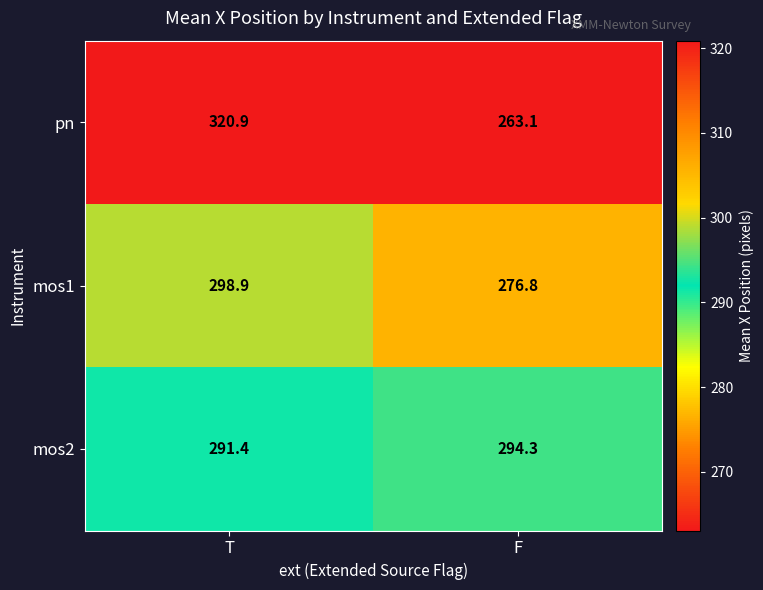

What is the sum of all pn values?

584.0